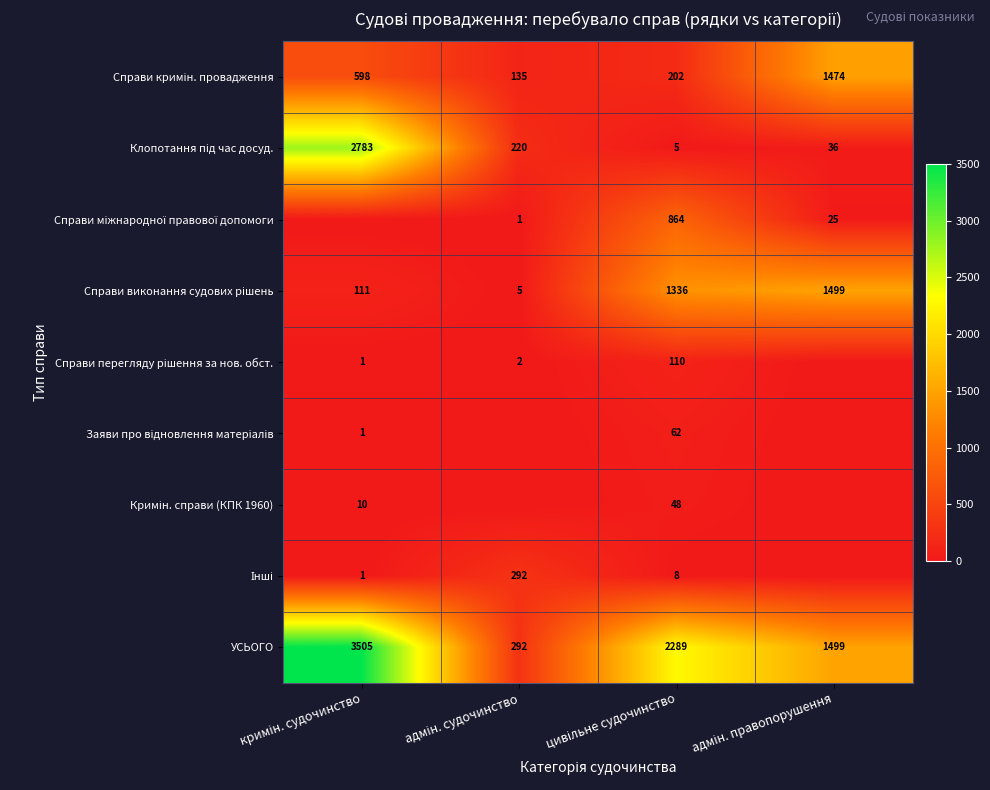

At how many categories does at least one series exceed 2176?

2